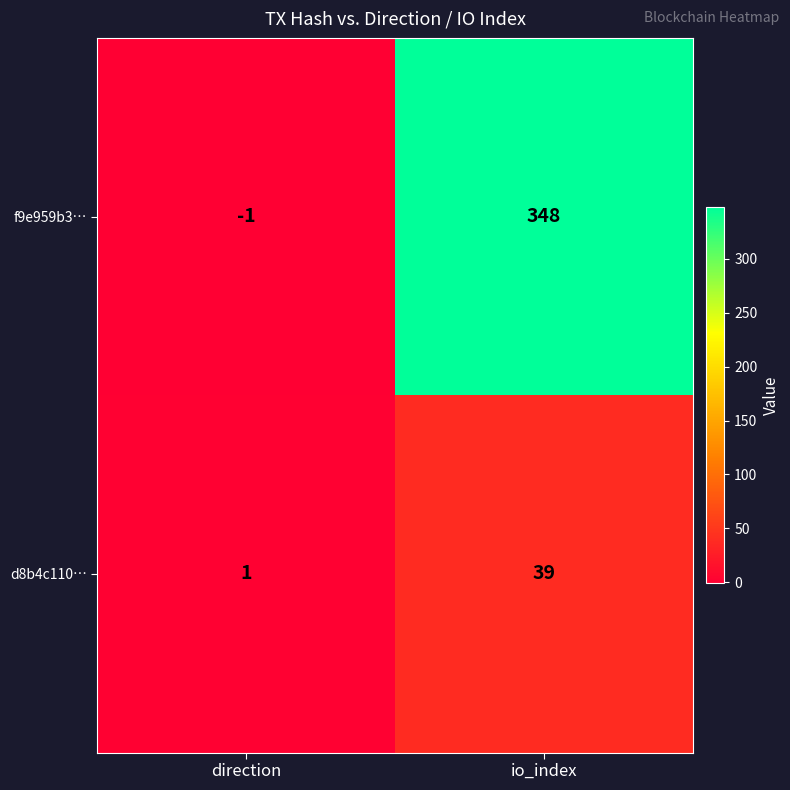

True or false: d8b4c110… has a value of 39 at io_index.

True